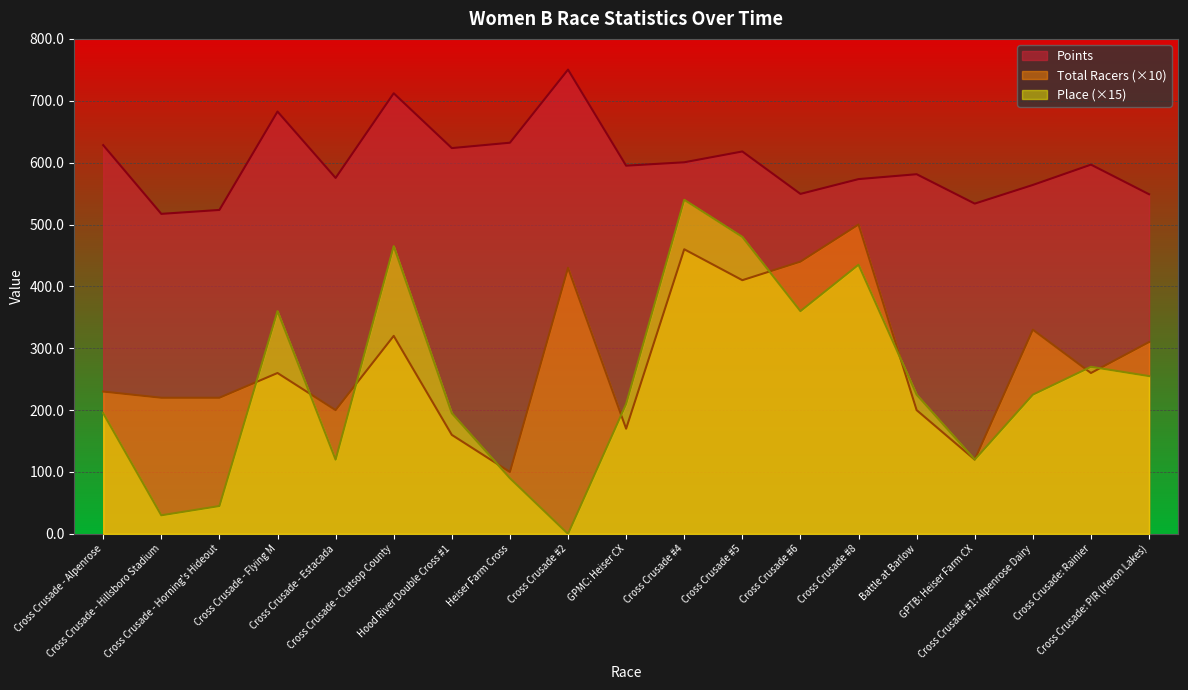

What position from the left is Cross Crusade #8?

14